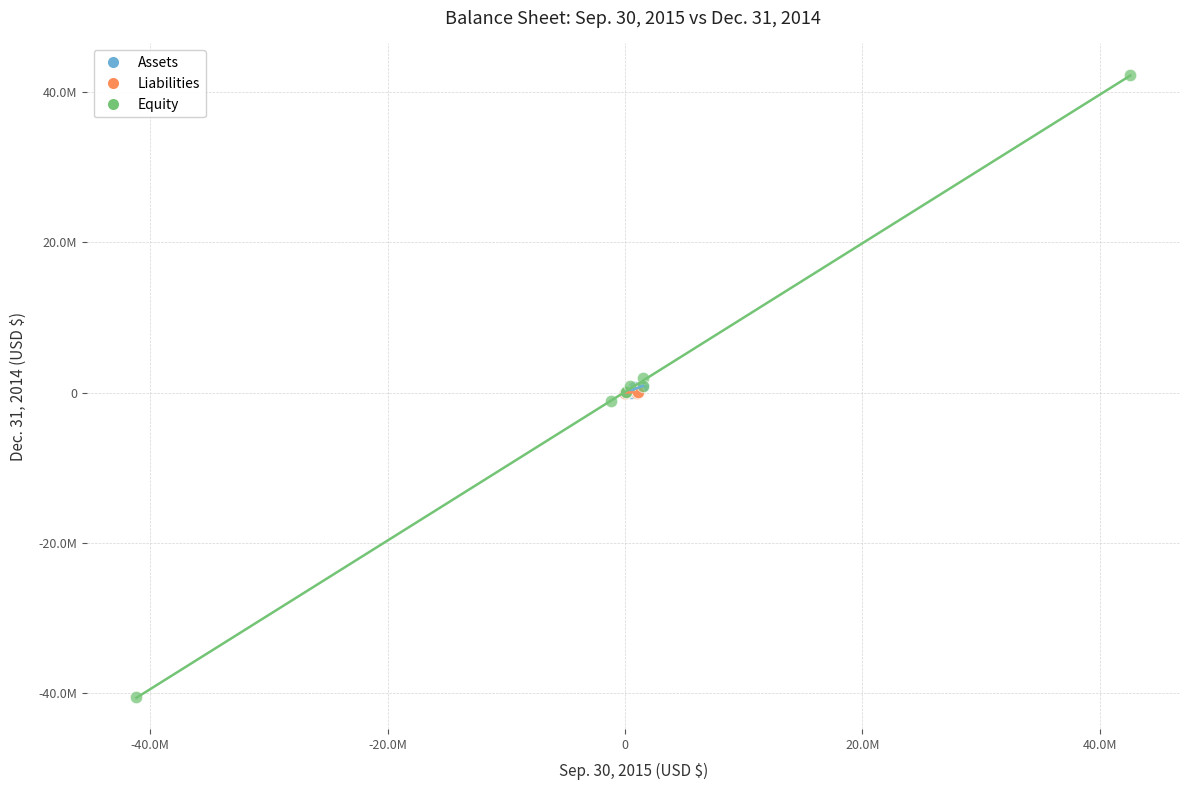

Which series has the widest spread of Y values?

Equity